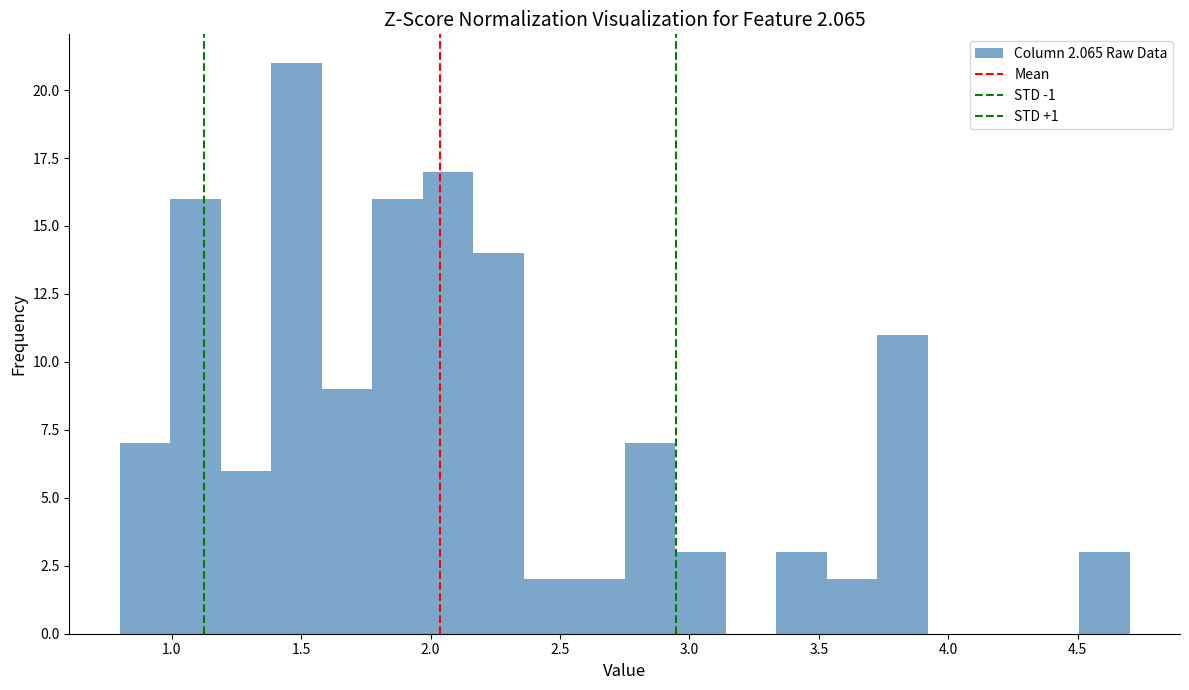

Around what value on the x-axis is the tallest bar? Give the approximate position of its centre, as read against the axis.

1.50